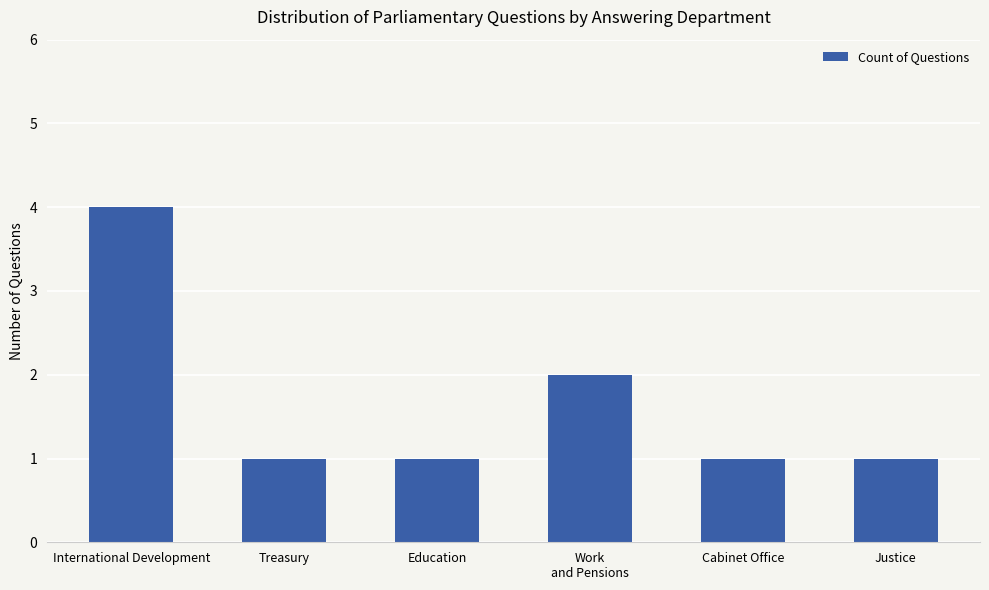

What is the approximate value at Work
and Pensions?

2